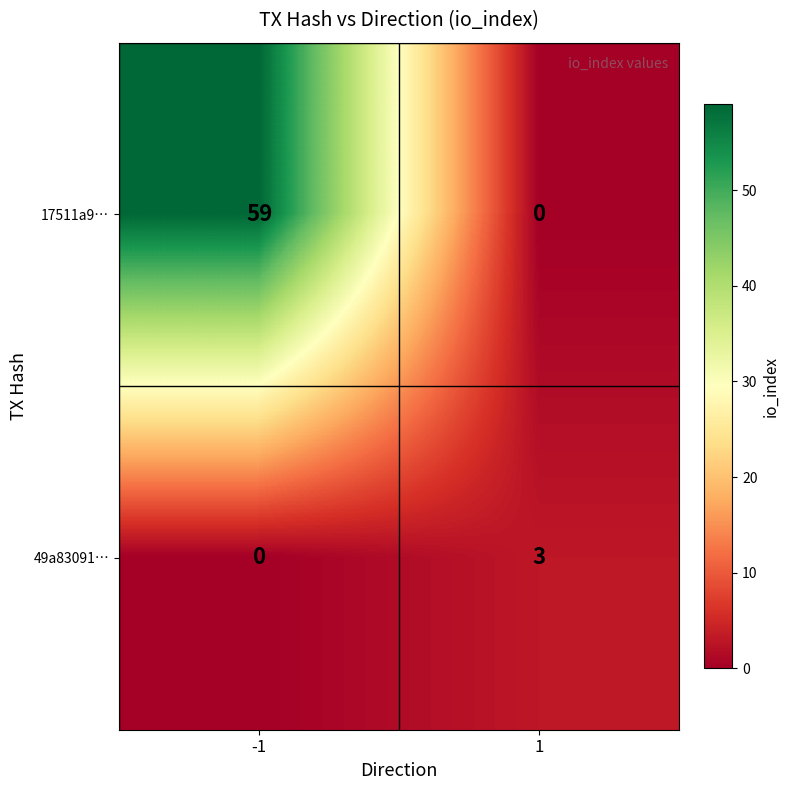

At which category is the sum across all series the highest?

-1